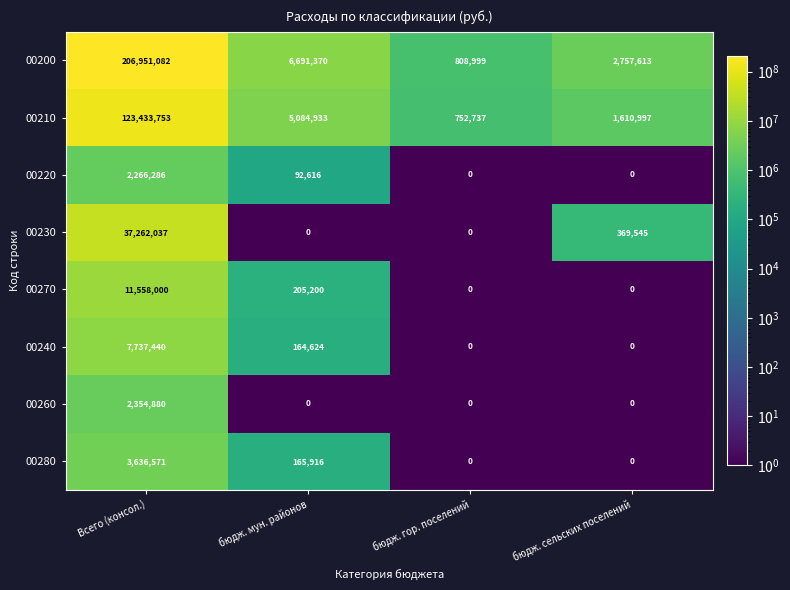

List the series in order of their peak value, highest first.

00200, 00210, 00230, 00270, 00240, 00280, 00260, 00220